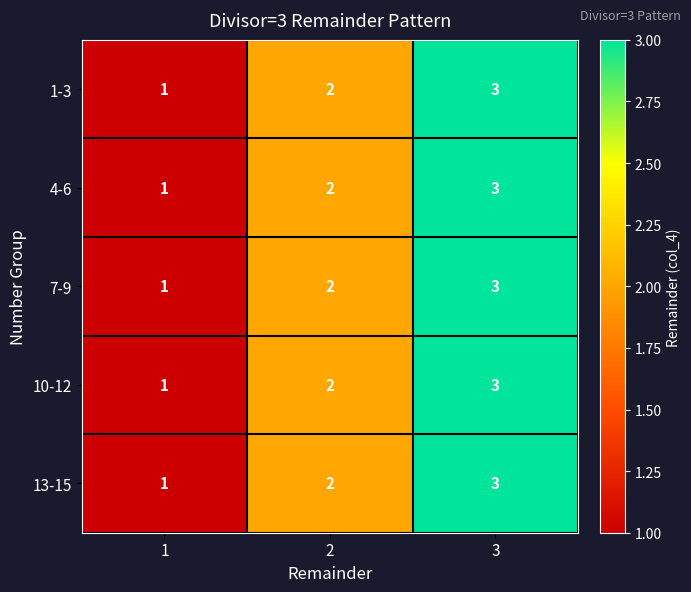

What is the total value across all series at 3?

15